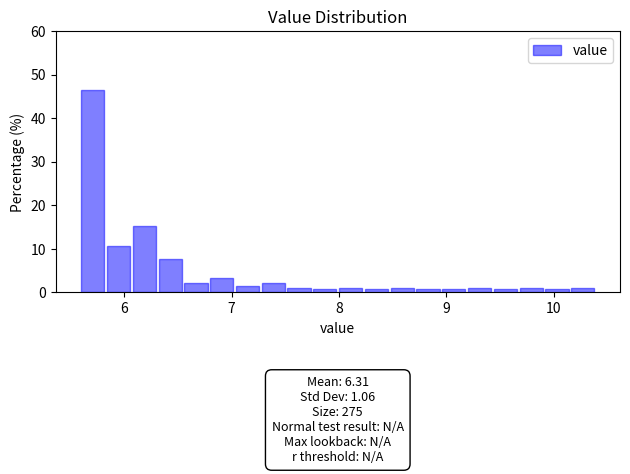

Around what value on the x-axis is the tallest bar? Give the approximate position of its centre, as read against the axis.

5.7